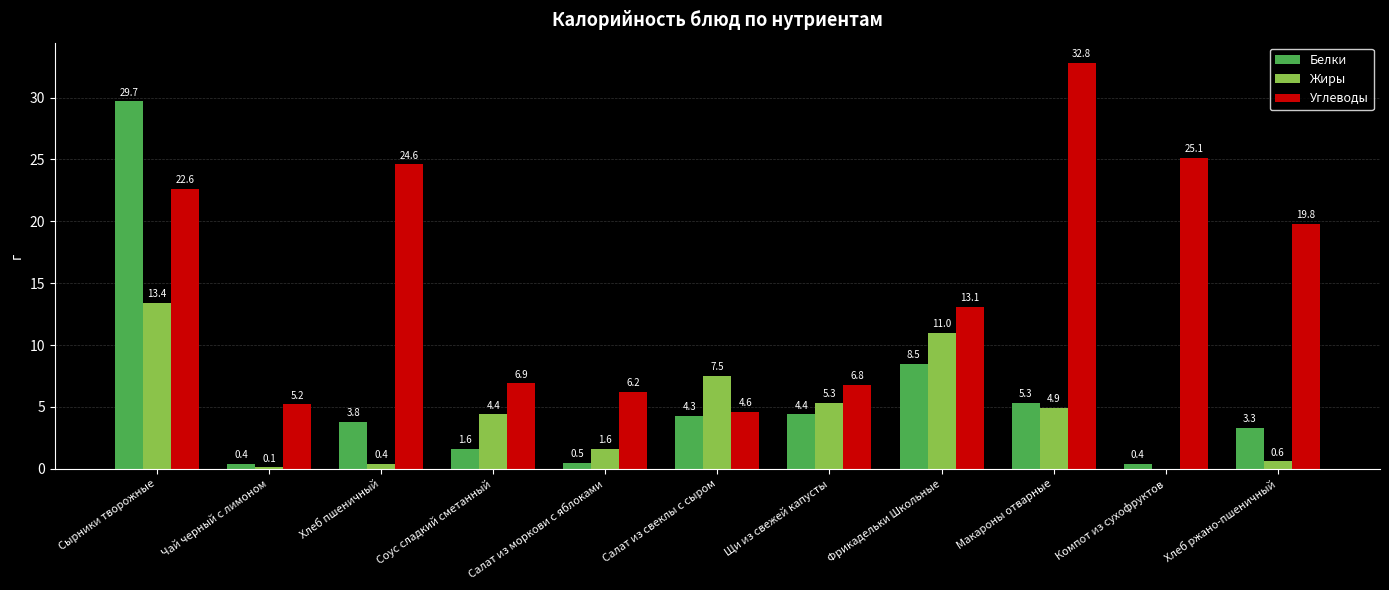

Which series has the largest range (max minus min)?

Белки